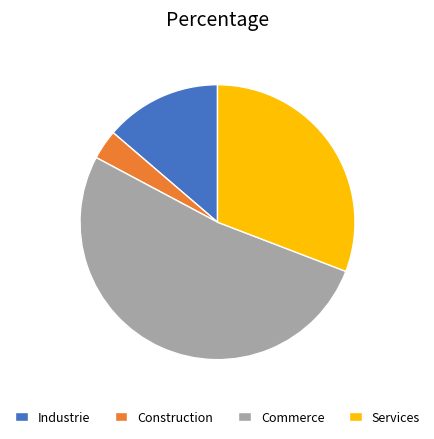

Rank the categories by value from lowest to highest.

Construction, Industrie, Services, Commerce